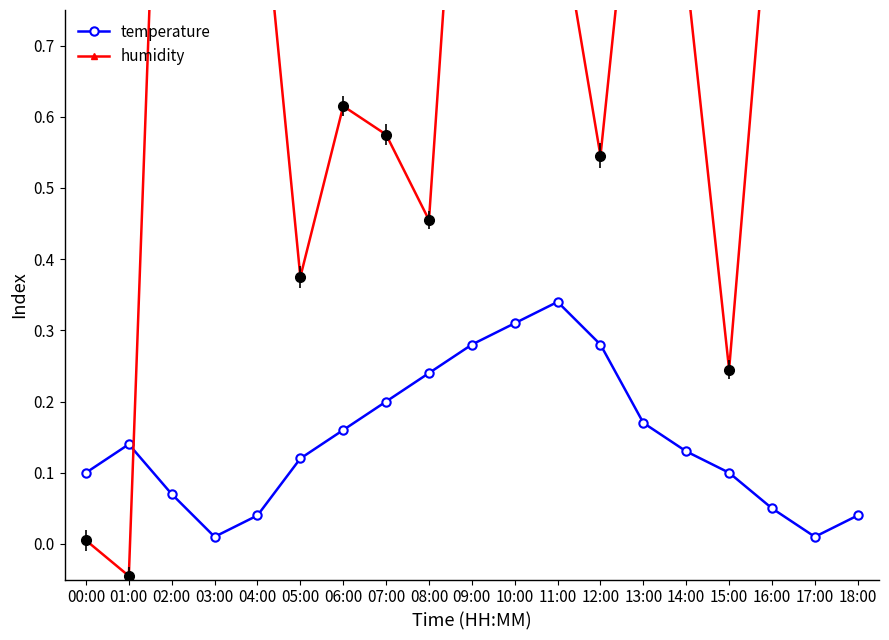

What is the sum of the humidity values at 14:00 and 04:00?

1.8